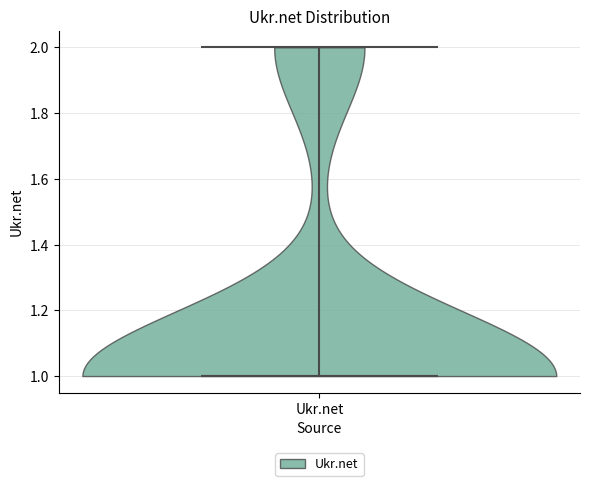

Read this violin plot against the y-axis: where its median line is, and the lowest and highest points the violin reaches. The values are not printed on the chart, so give them approximately, as read against the axis.

median line 1, lowest point 1, highest point 2